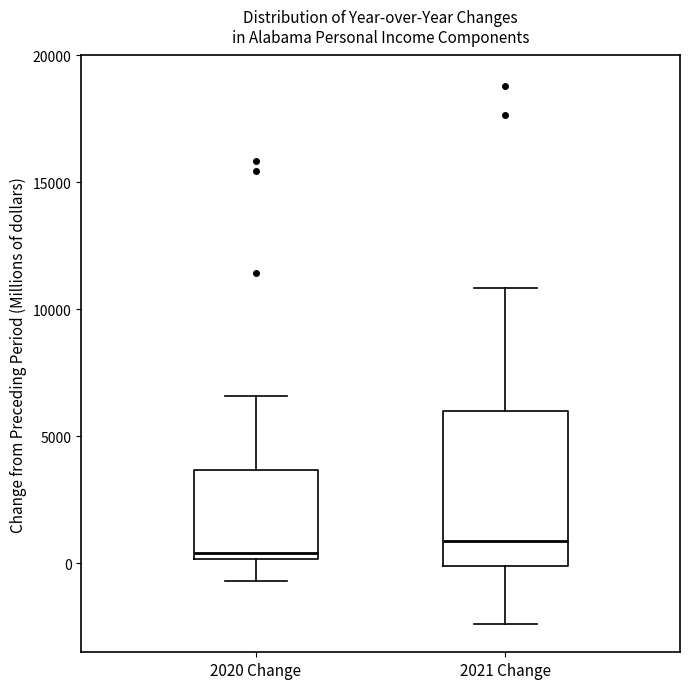

Reading left to right, transcribe this box plot: for each box, give where its median line is, the range the box spans, and where its two whiskers end, as read against the y-axis. The values are not printed on the chart, so give them approximately, as read against the axis.

2020 Change: median 500, box 0 to 3500, whiskers -500 to 6500
2021 Change: median 1000, box 0 to 6000, whiskers -2500 to 11000